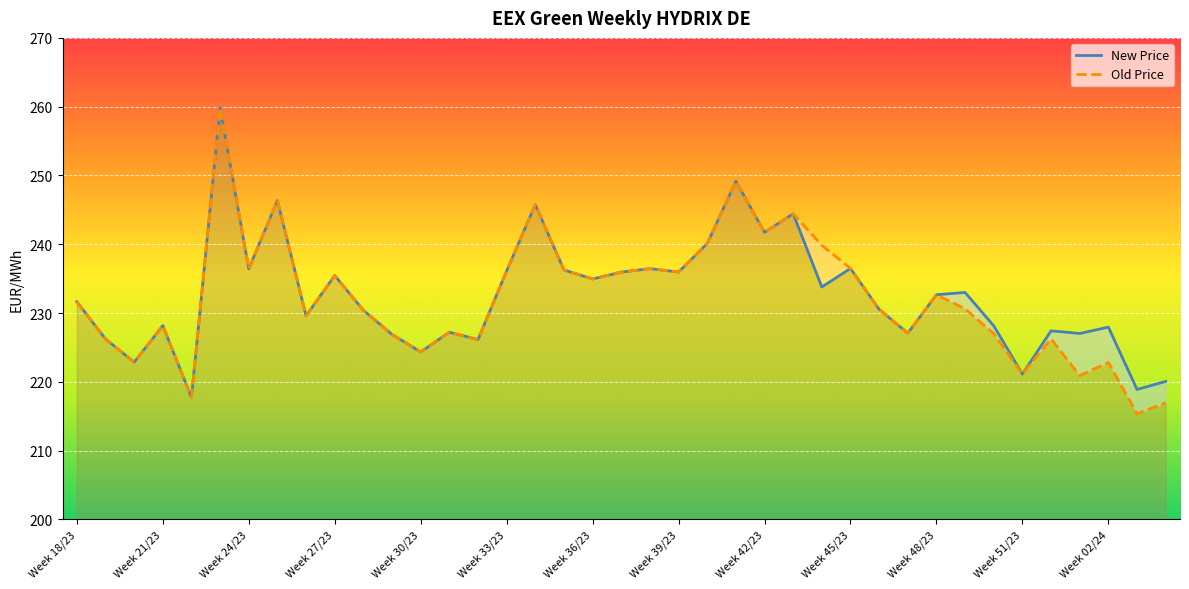

At which category is the sum across all series the highest?

Week 23/23